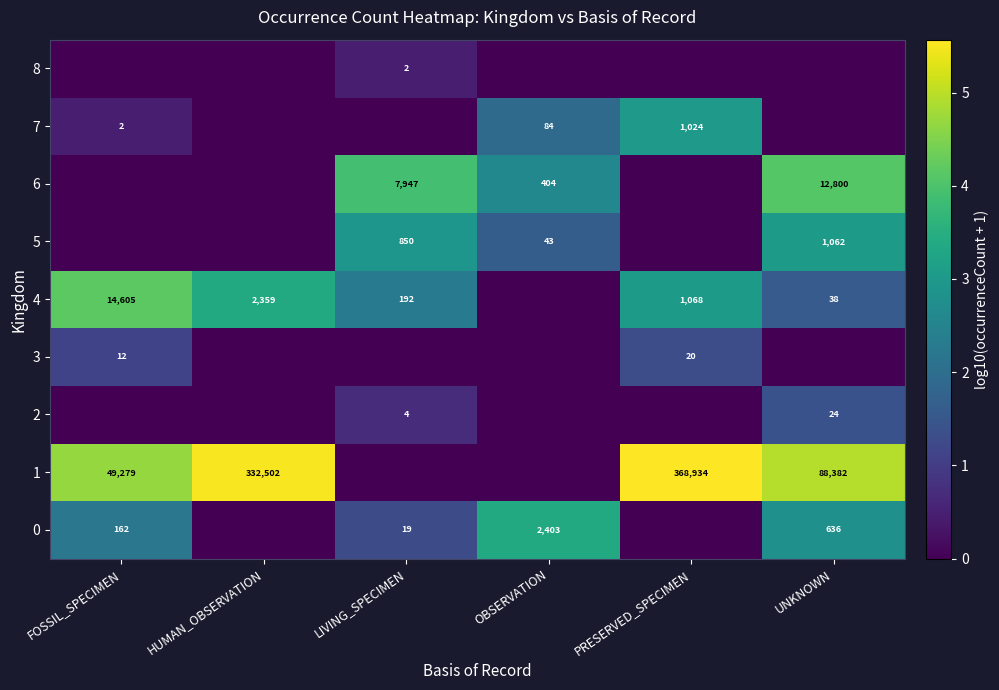

What is the spread (max minus min) of values at LIVING_SPECIMEN?

3.9